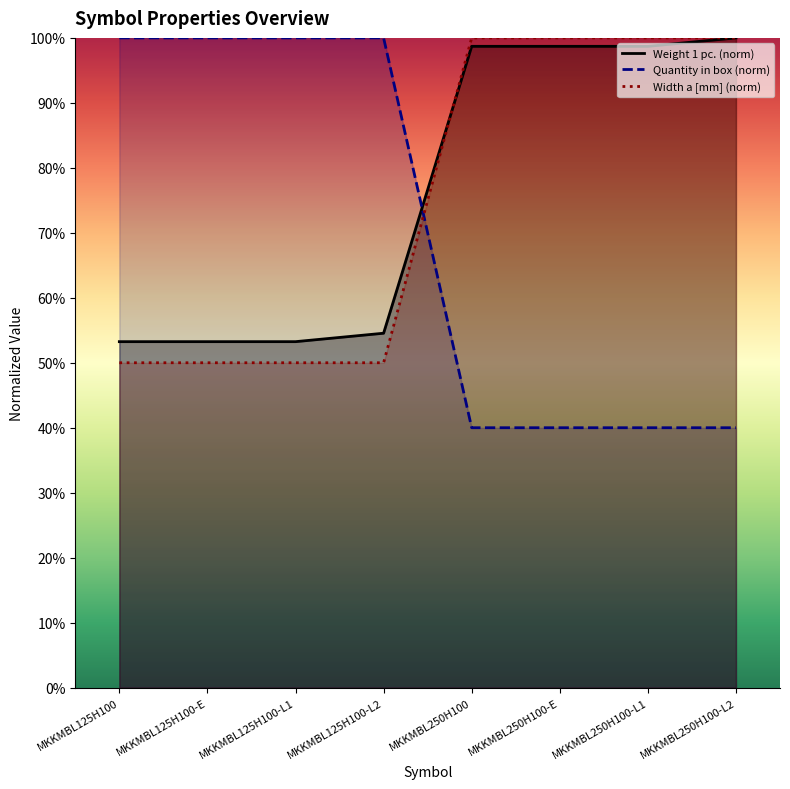

Does the chart display data point markers on the line(s)?

No